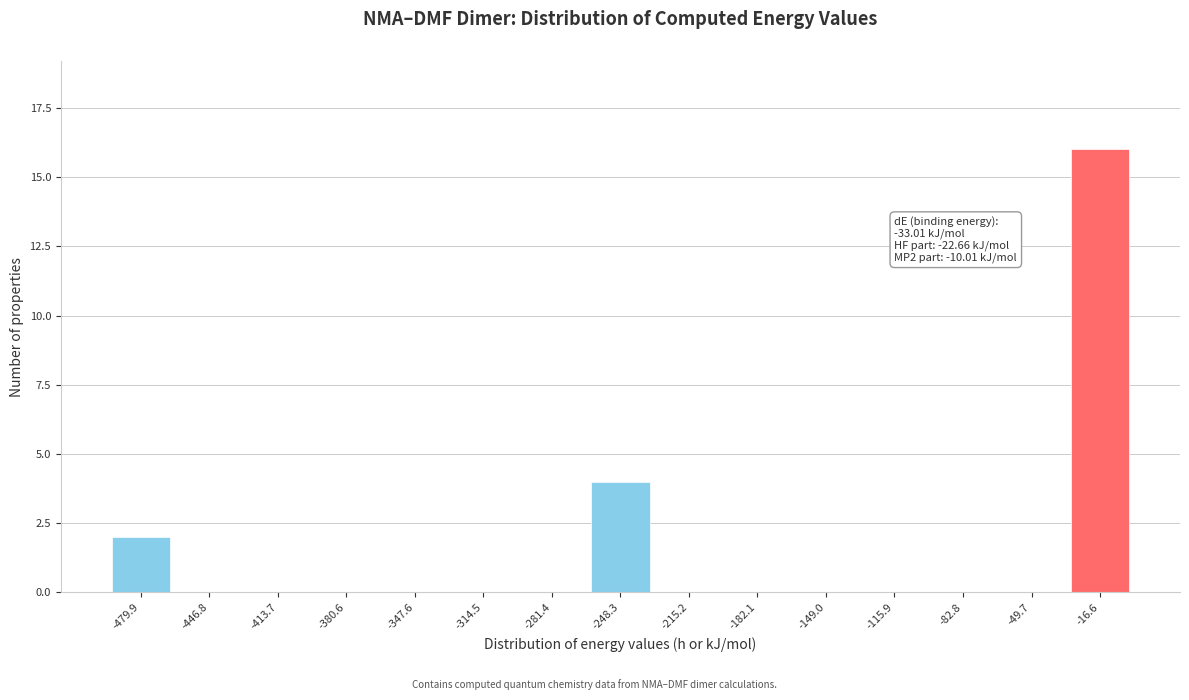

Reading left to right, extract all data points from this chart.

-479.9=2	-446.8=0	-413.7=0	-380.6=0	-347.6=0	-314.5=0	-281.4=0	-248.3=4	-215.2=0	-182.1=0	-149.0=0	-115.9=0	-82.8=0	-49.7=0	-16.6=16